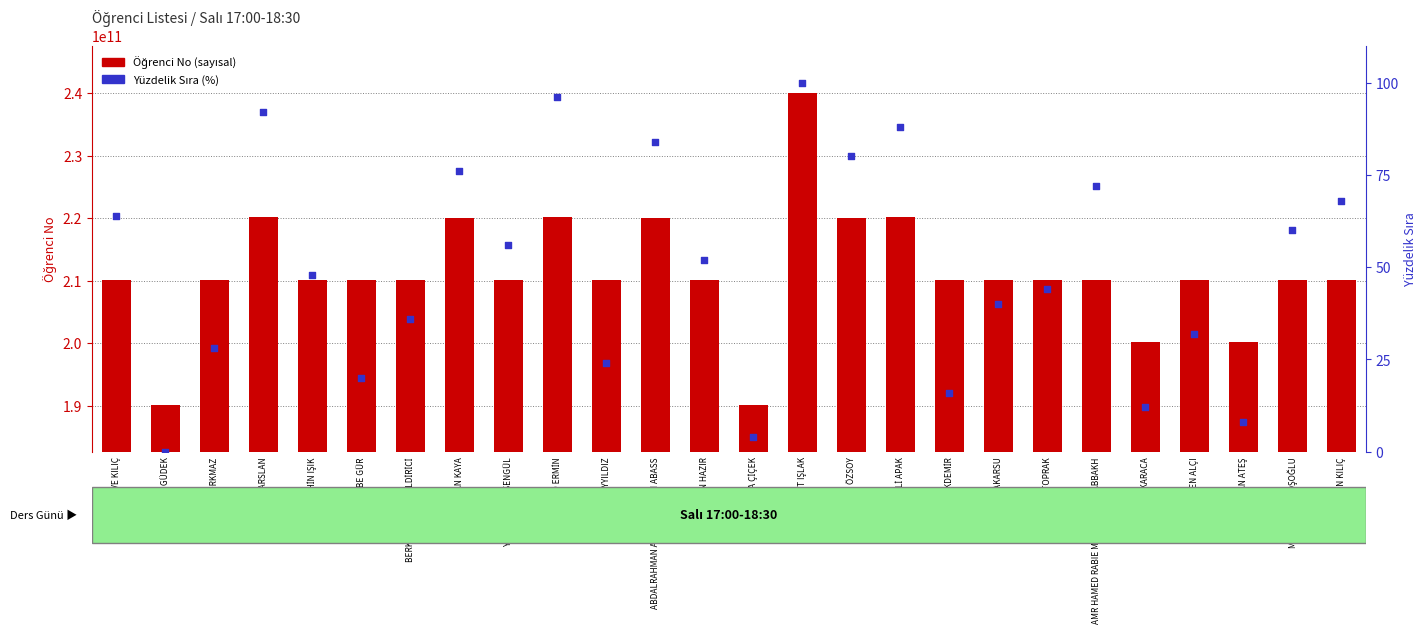

Is the value of Öğrenci No at ŞAHAN HAZIR greater than the value of Yüzdelik Sıra (%) at BERKAY BEYHAN BİLDİRİCİ?

Yes